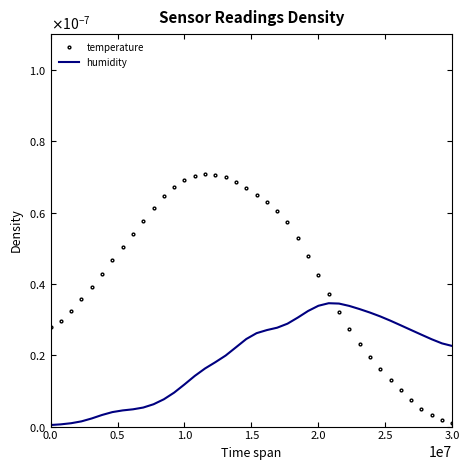

What are all the series names shown in the legend?

temperature, humidity